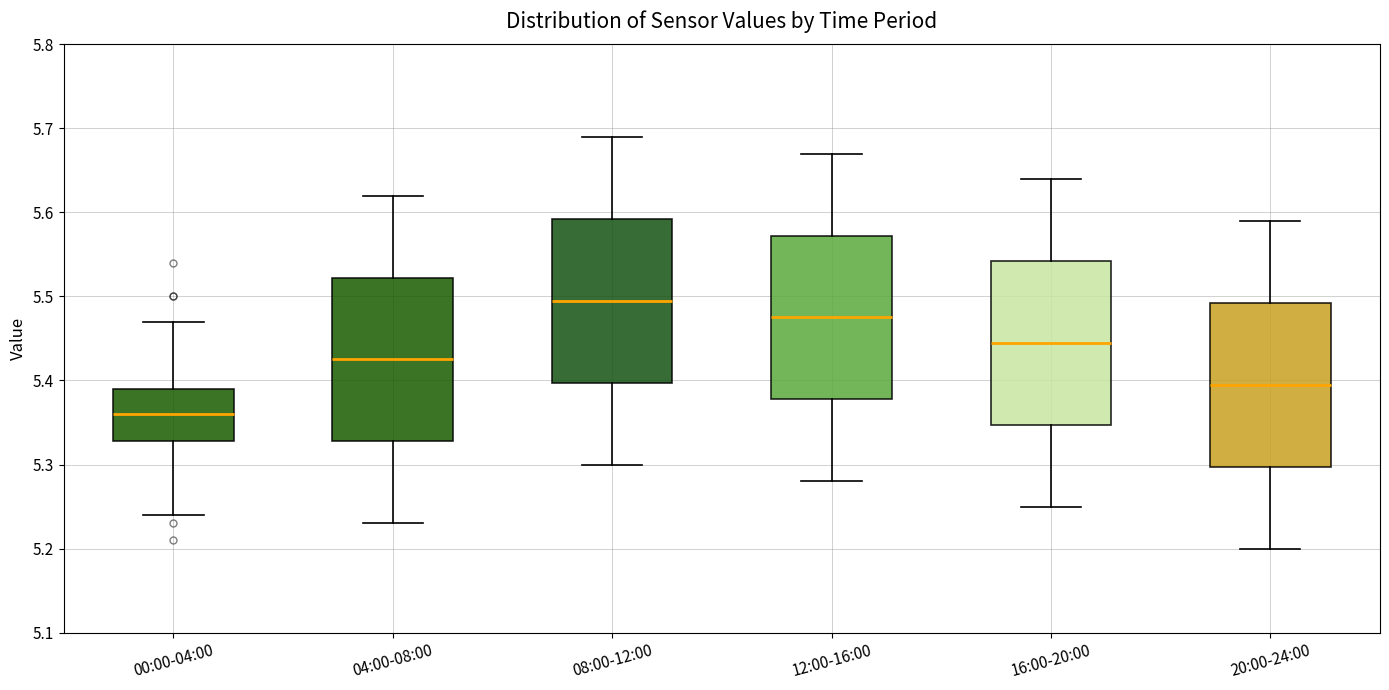

Which box has the lowest median line?

00:00-04:00